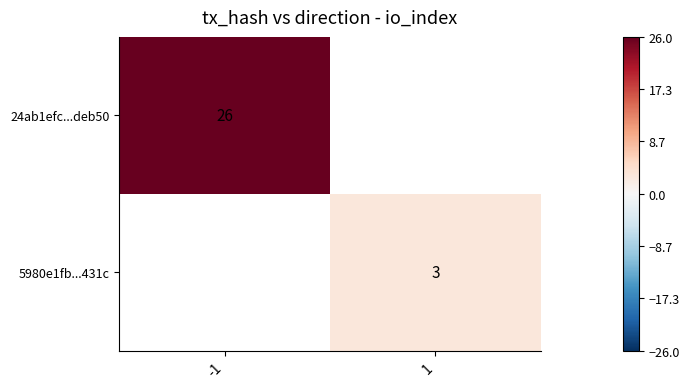

The value of 5980e1fb...431c at 1 is 1. True or false?

False